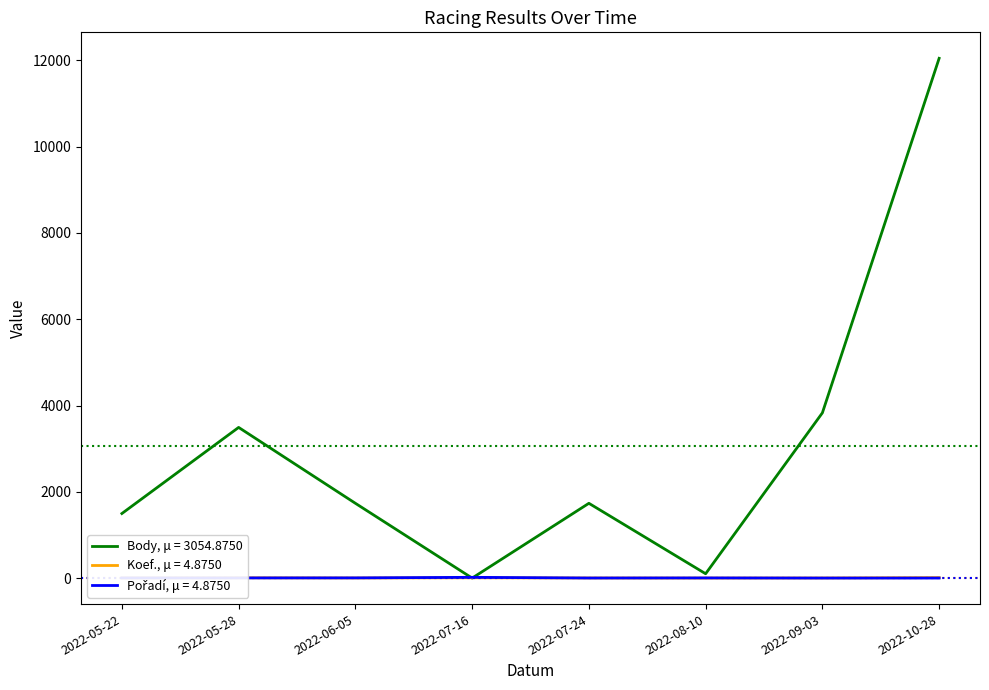

Which series has the largest total across all categories?

Body, μ = 3054.8750